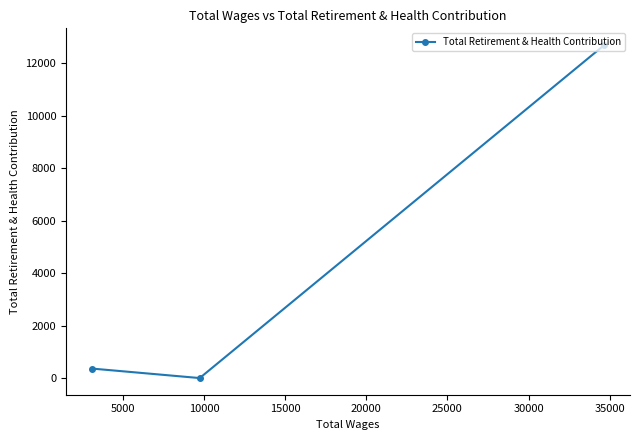

Reading right to left, what are all the values shown in this chart?

12697	0	363